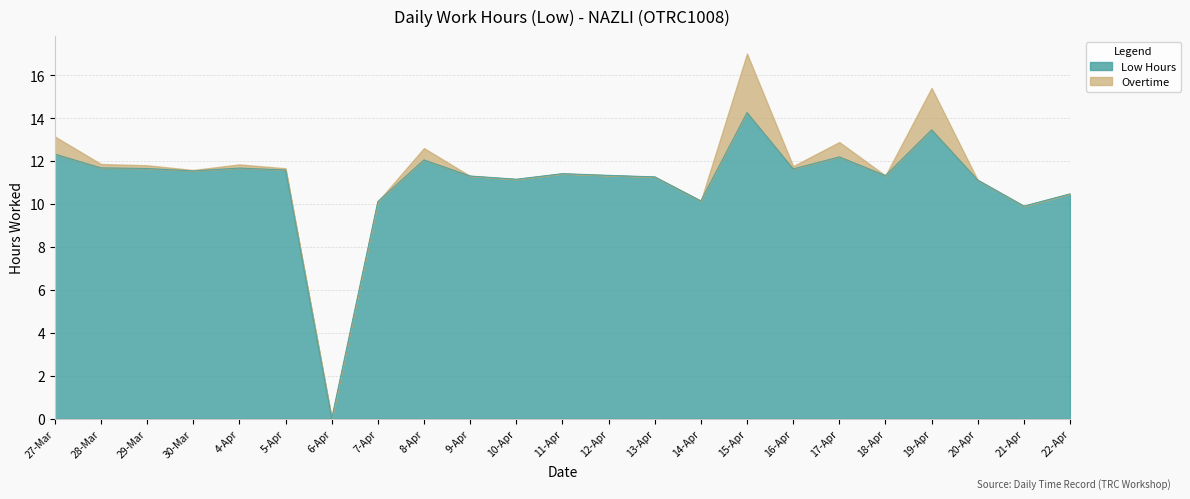

Read the Low Hours value at 18-Apr.

11.3